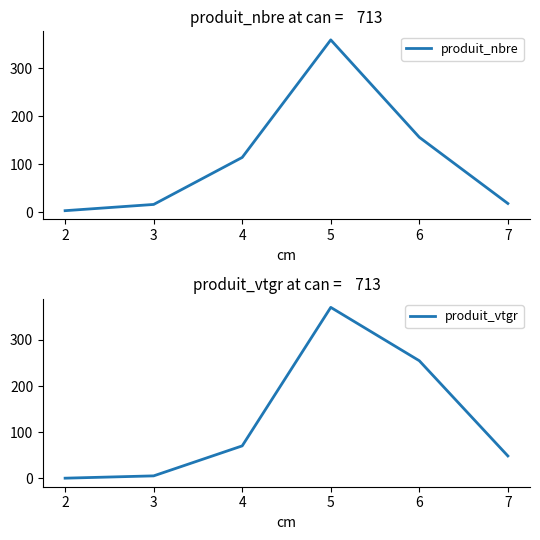

Which series has the largest total across all categories?

produit_vtgr